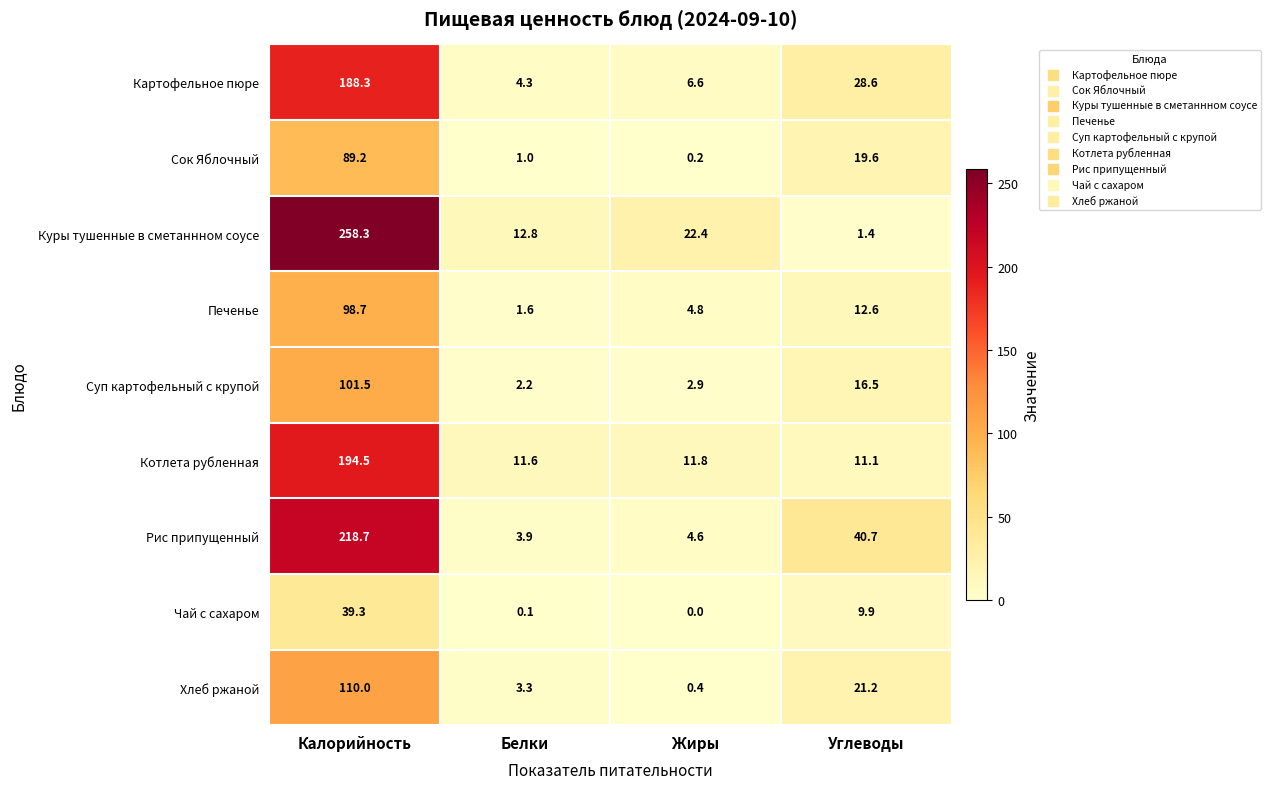

Between Калорийность and Белки, which series saw the biggest shift?

Куры тушенные в сметаннном соусе